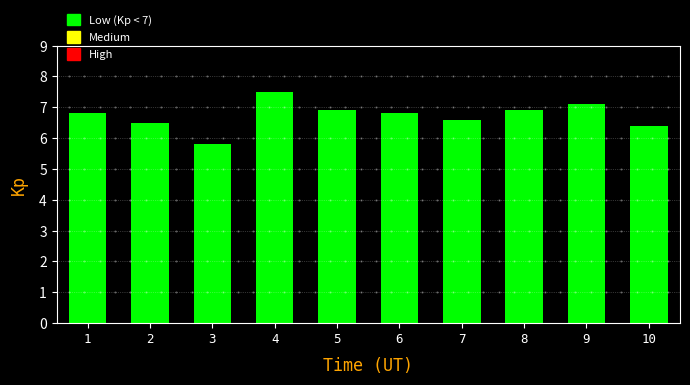

Reading right to left, transcribe all the data shown in this chart.

10=6.4	9=7.1	8=6.9	7=6.6	6=6.8	5=6.9	4=7.5	3=5.8	2=6.5	1=6.8